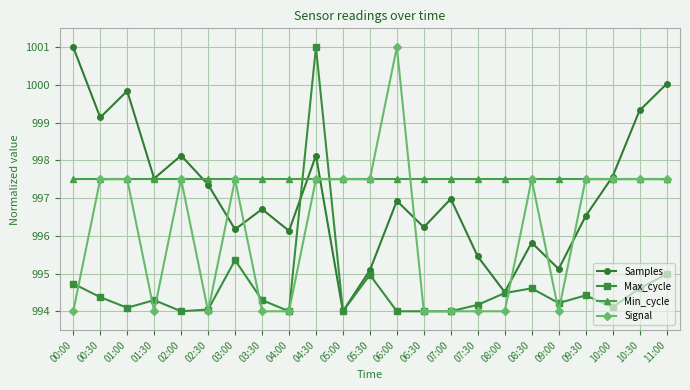

Does the chart display data point markers on the line(s)?

Yes